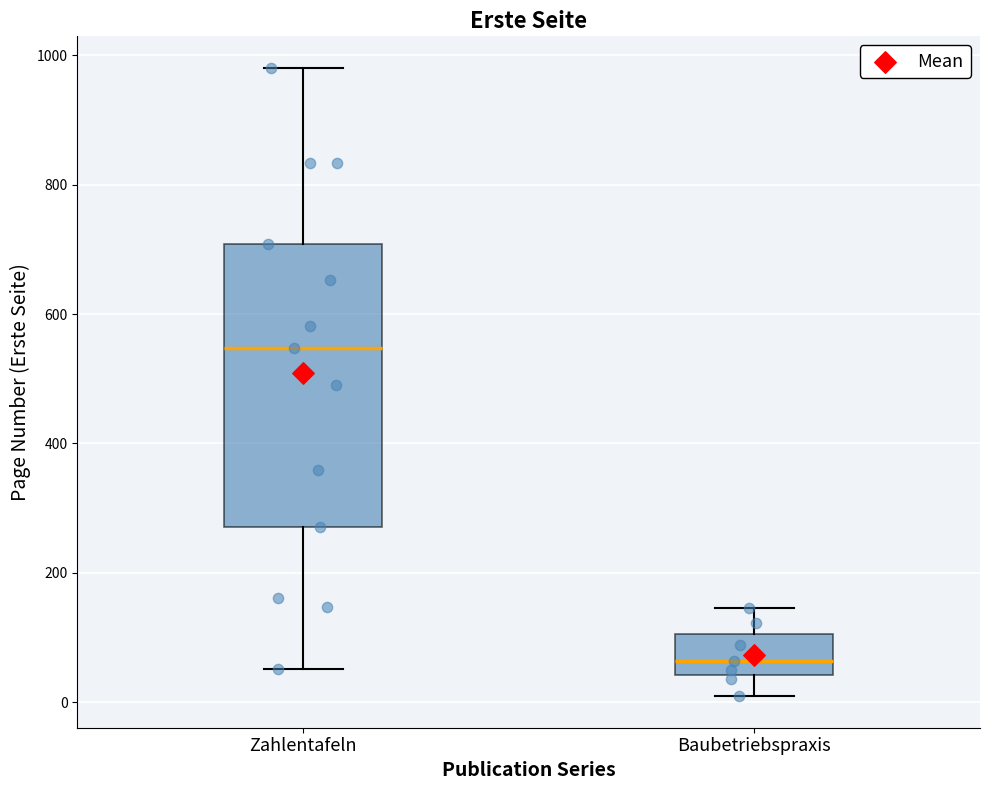

Which box's median line is the highest?

Zahlentafeln